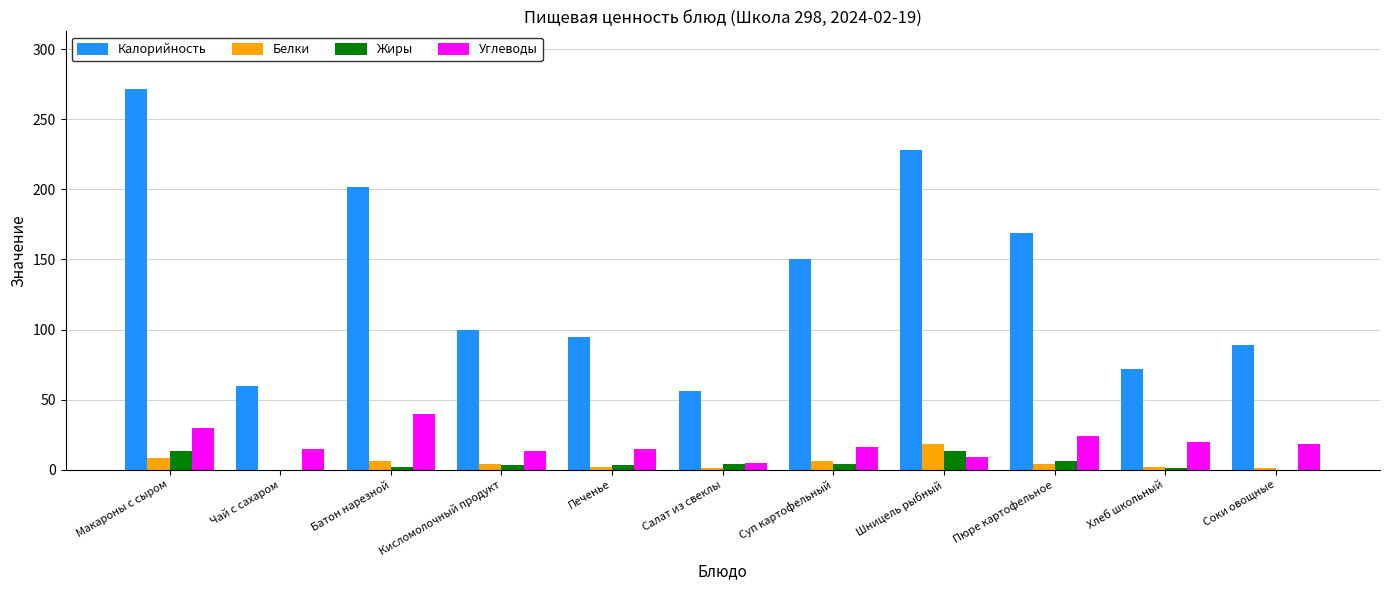

Read the Жиры value at Пюре картофельное, to the nearest 5.

5